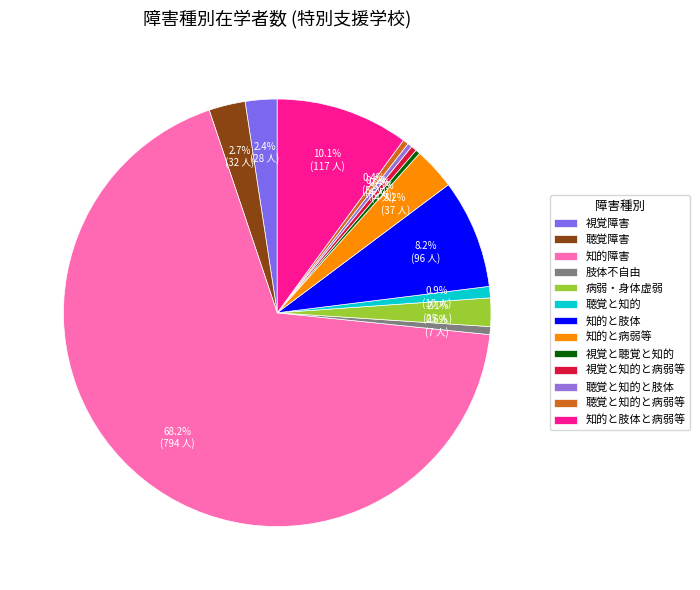

How many segments does this pie chart have?

13